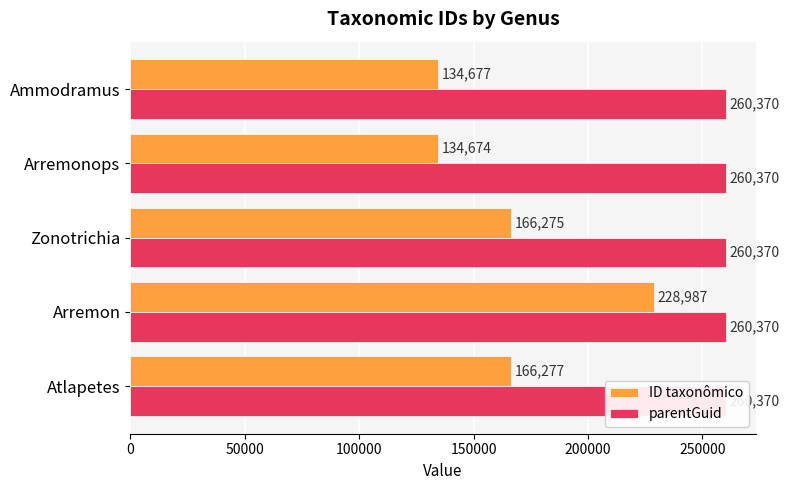

Which series has the largest range (max minus min)?

ID taxonômico